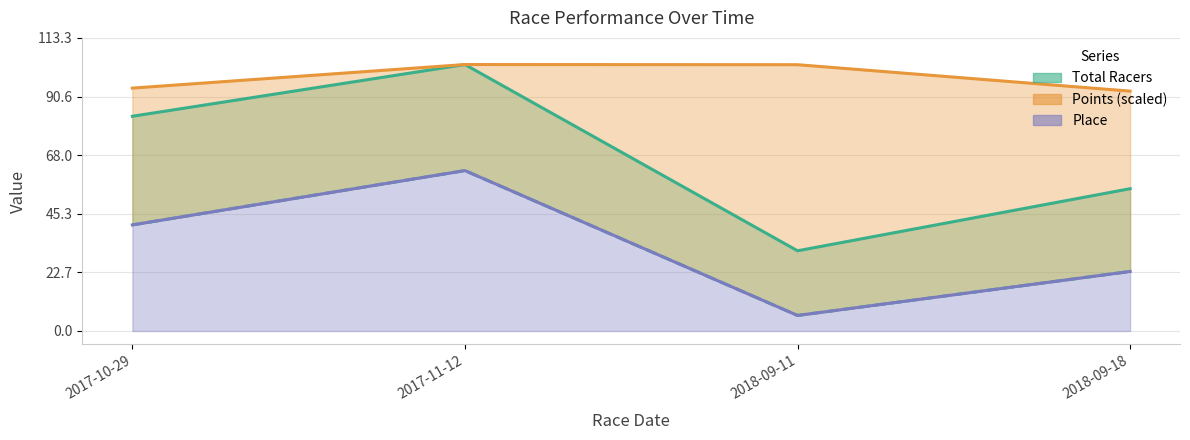

Rank the series at 2017-10-29 from lowest to highest value.

Place, Total Racers, Points